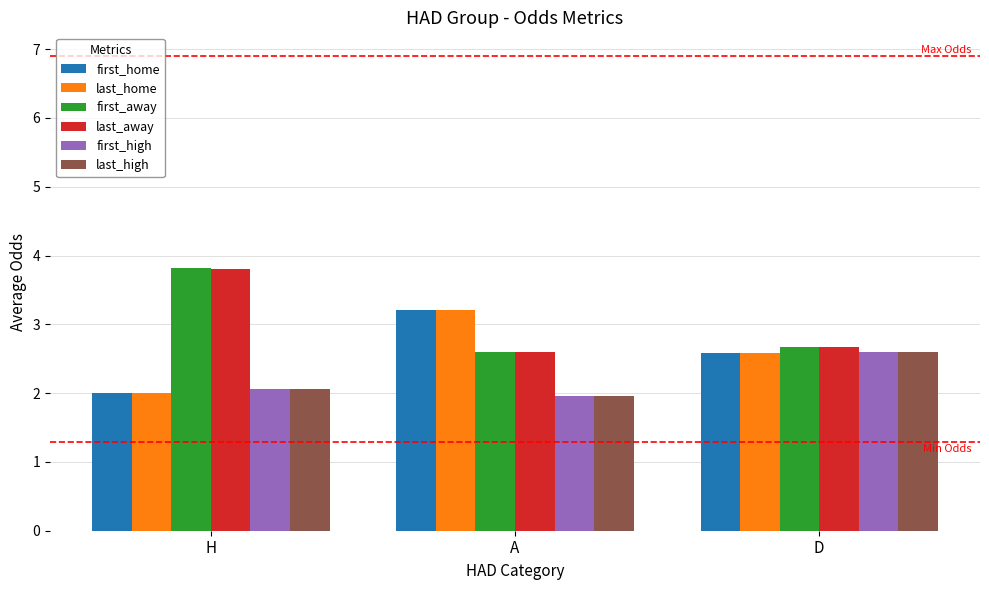

Reading left to right, list all the values displayed in this chart.

first_home: H=2.0	A=3.2	D=2.6
last_home: H=2.0	A=3.2	D=2.6
first_away: H=3.8	A=2.6	D=2.7
last_away: H=3.8	A=2.6	D=2.7
first_high: H=2.1	A=2.0	D=2.6
last_high: H=2.1	A=2.0	D=2.6